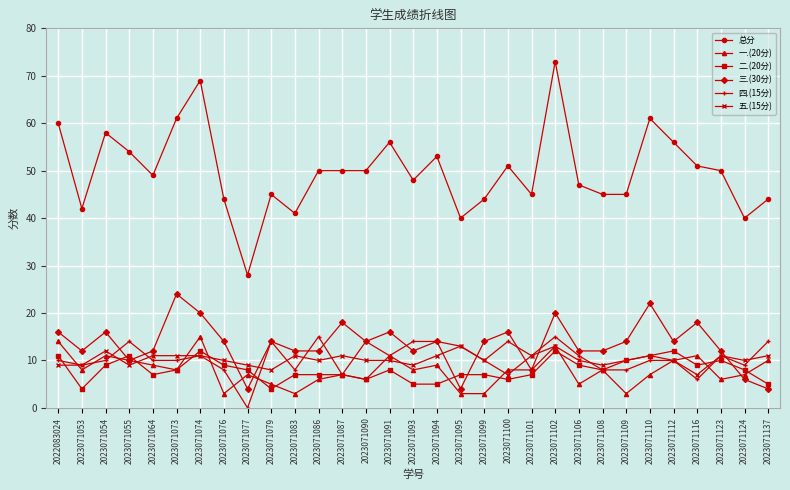

What is the value of the 二.(20分) point at the 30th from the left?

8